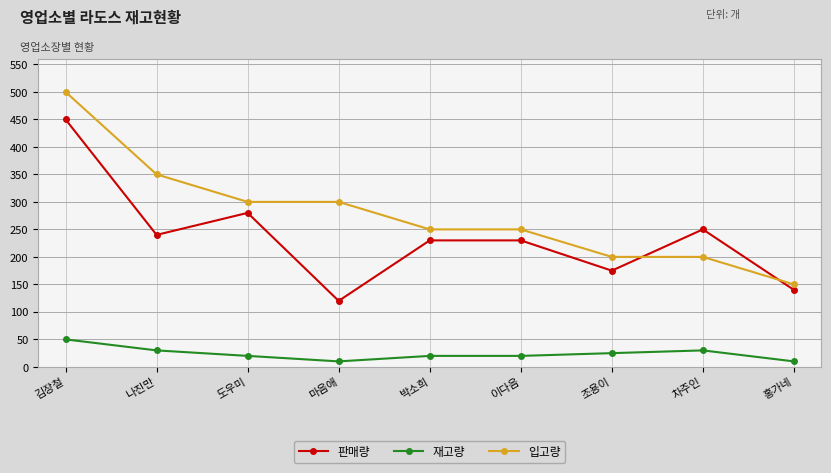

At which label does 판매량 first exceed 230?

김장철